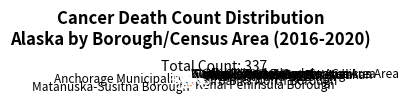

Do Nome Census Area and Juneau City and Borough together represent more than half of the pie?

No